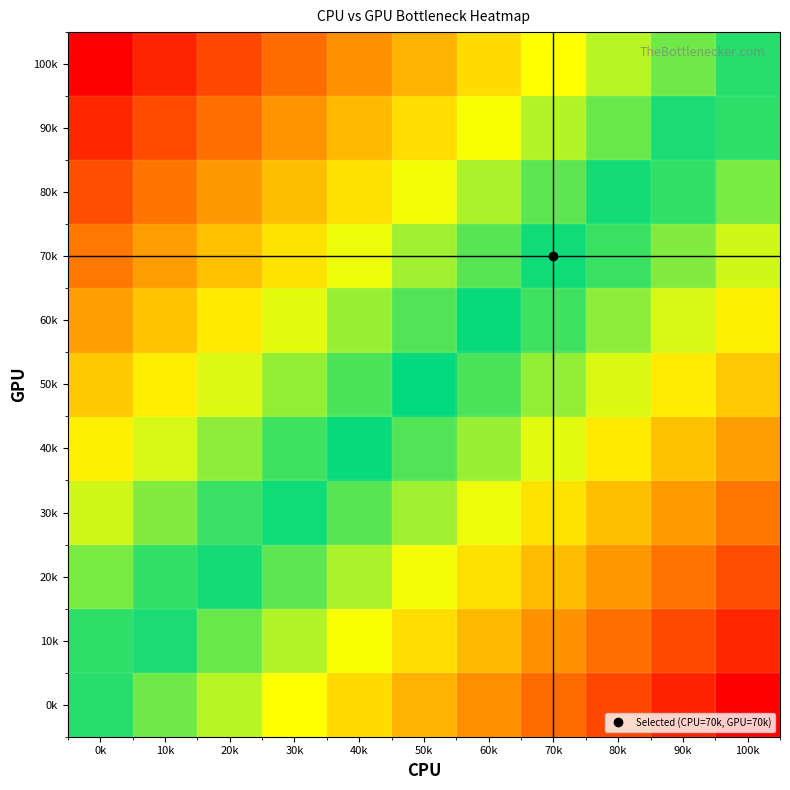

What is the spread (max minus min) of values at 90k?

0.5